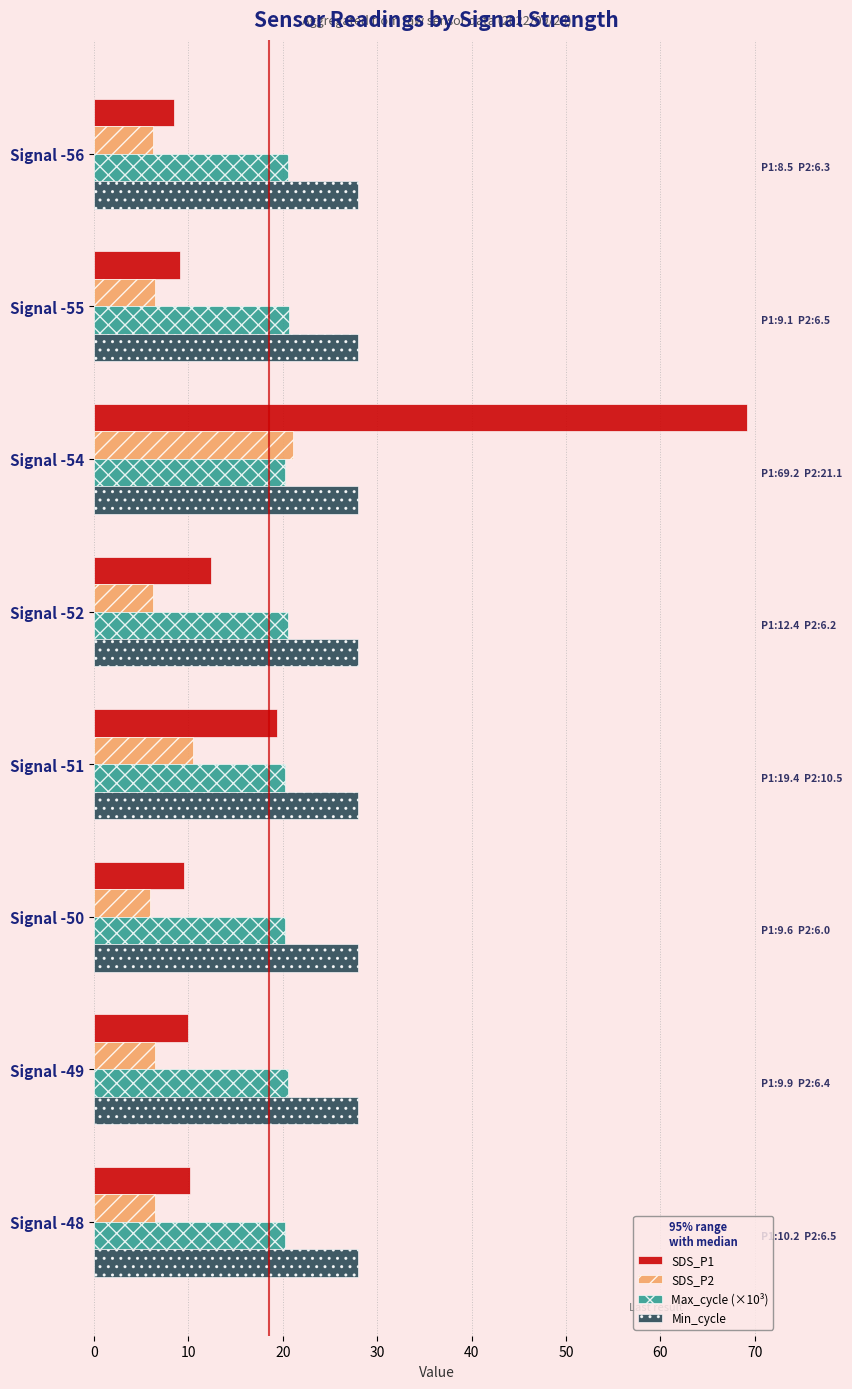

Which series has the largest total across all categories?

Min_cycle